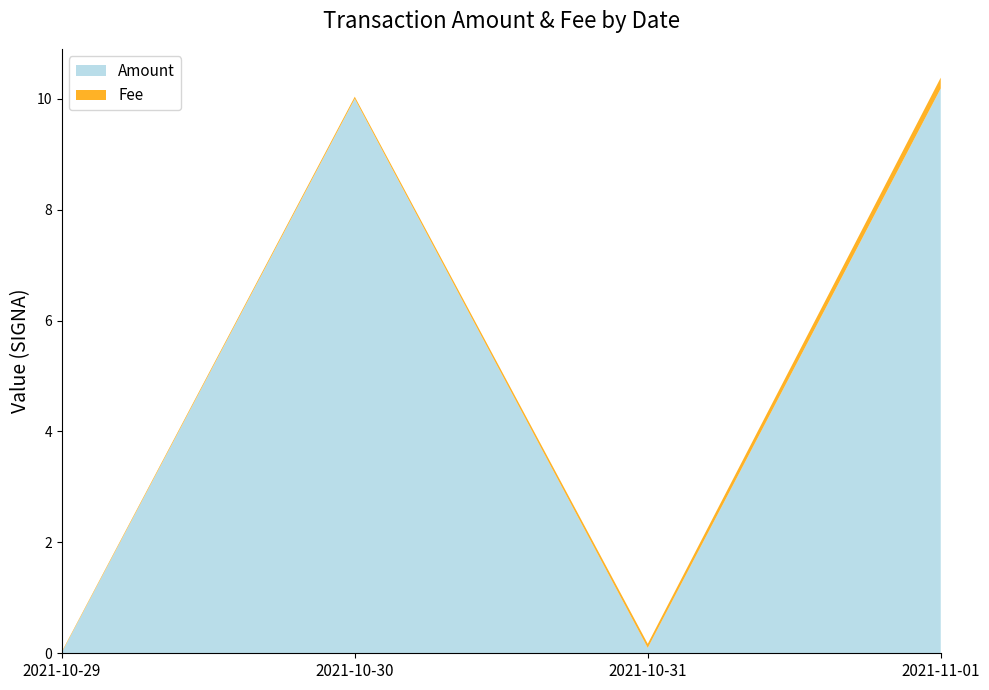

The Amount series shows 10.0 at 2021-10-30. True or false?

True